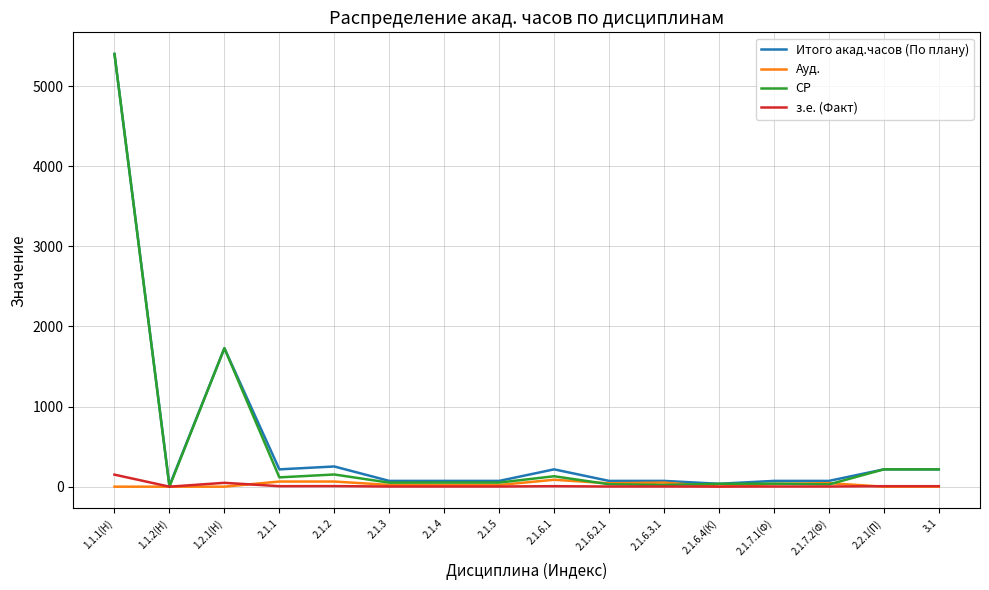

At which label does СР reach its peak?

1.1.1(Н)